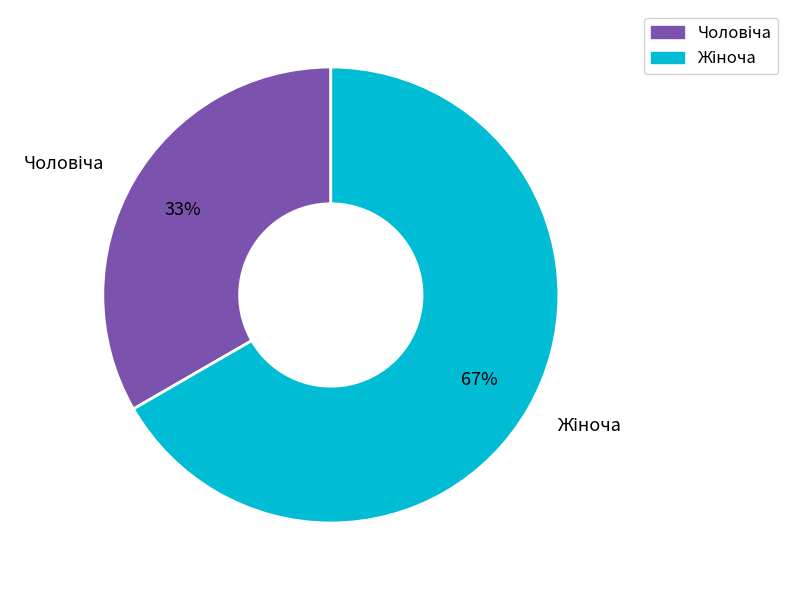

To the nearest percent, what is the average slice percentage?

50%